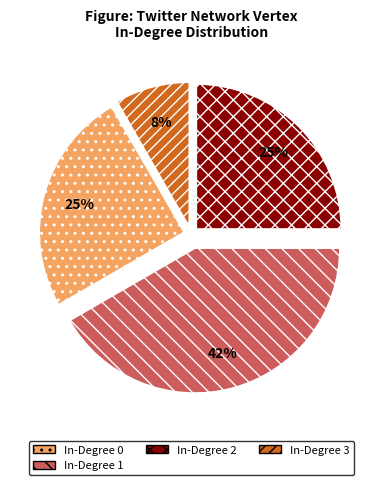

Is the sum of In-Degree 0 and In-Degree 3 greater than half?

No